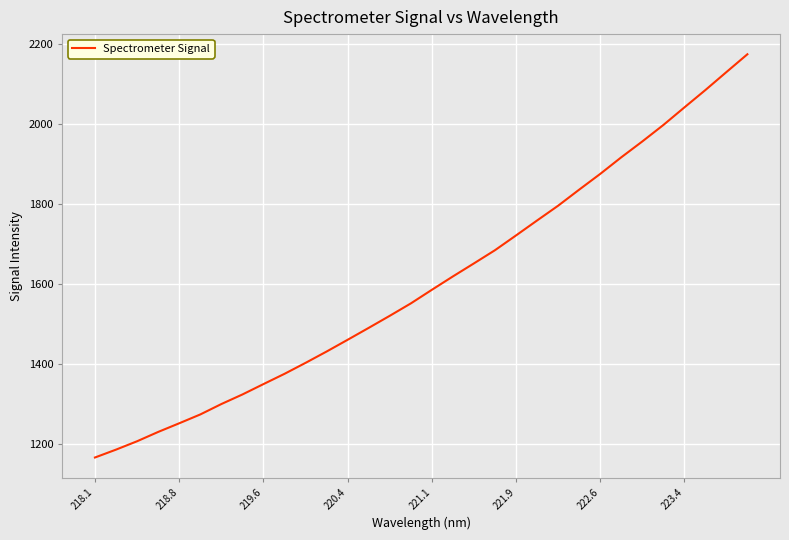

What is the difference between the maximum and minimum values?

1006.8